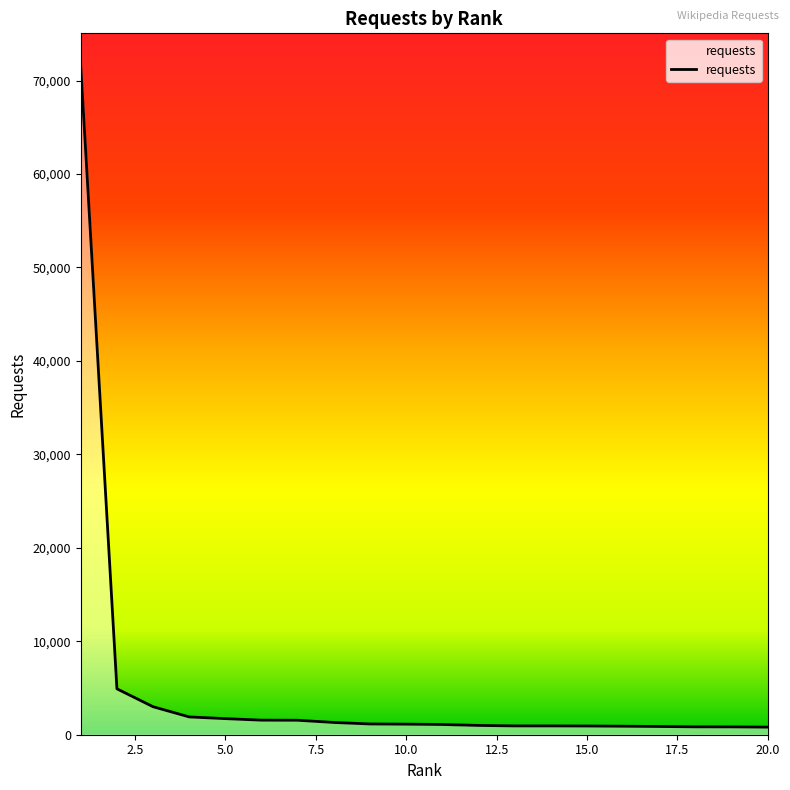

What is the maximum value shown in the chart?

71479